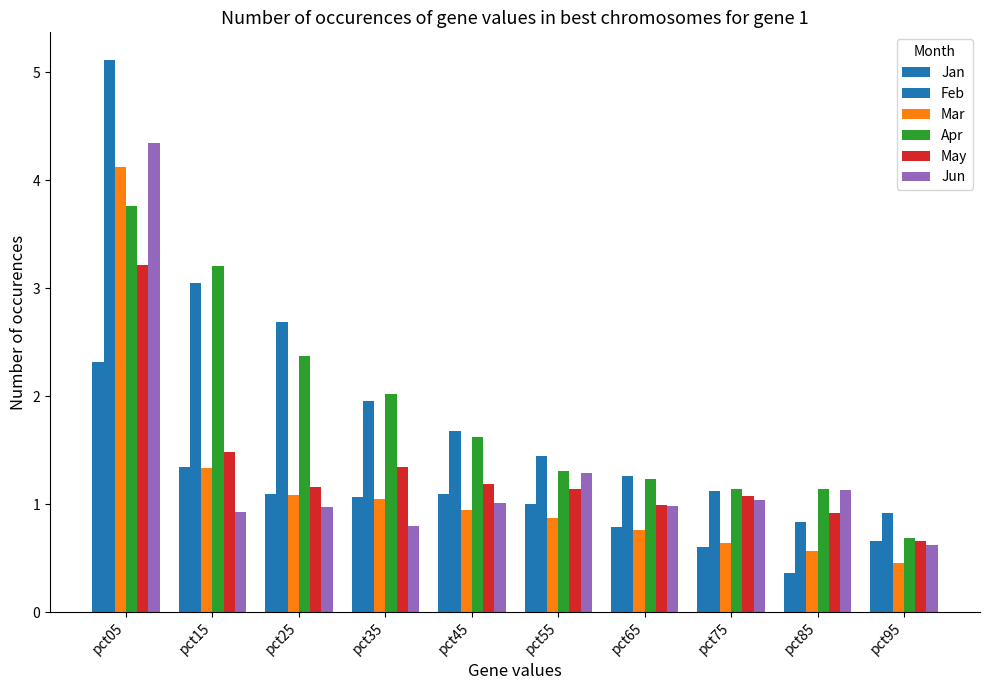

Which series has the largest total across all categories?

Feb